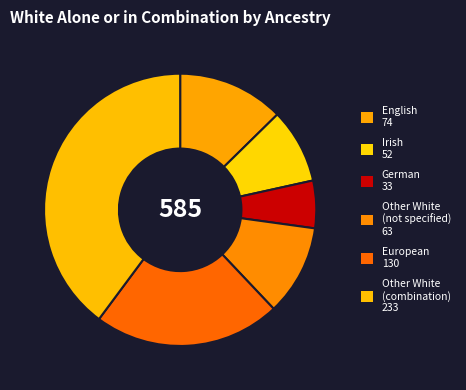

Count the number of slices in the pie.

6